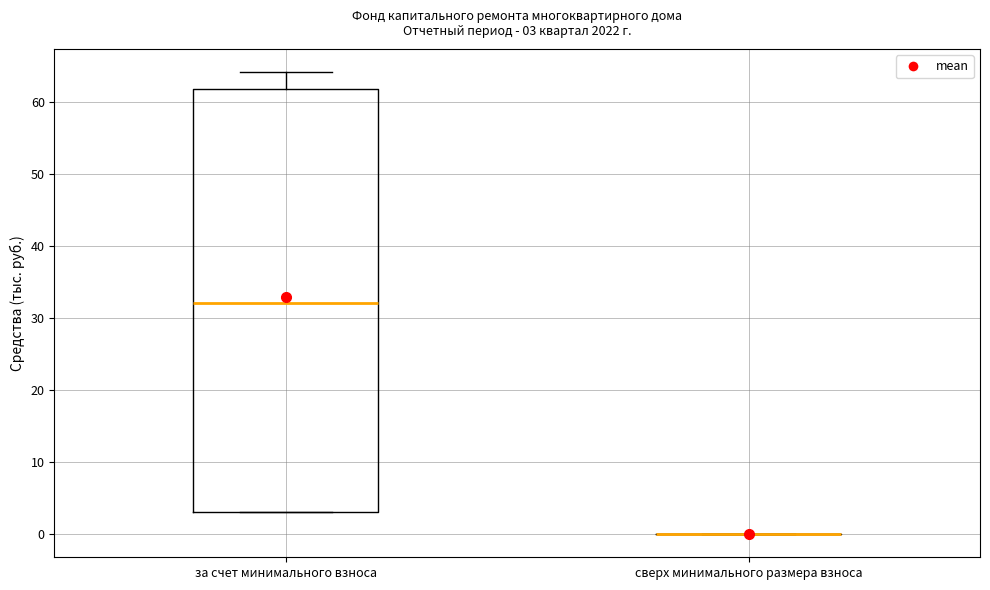

Comparing the boxes themselves (not the whiskers), which one is the tallest?

за счет минимального взноса